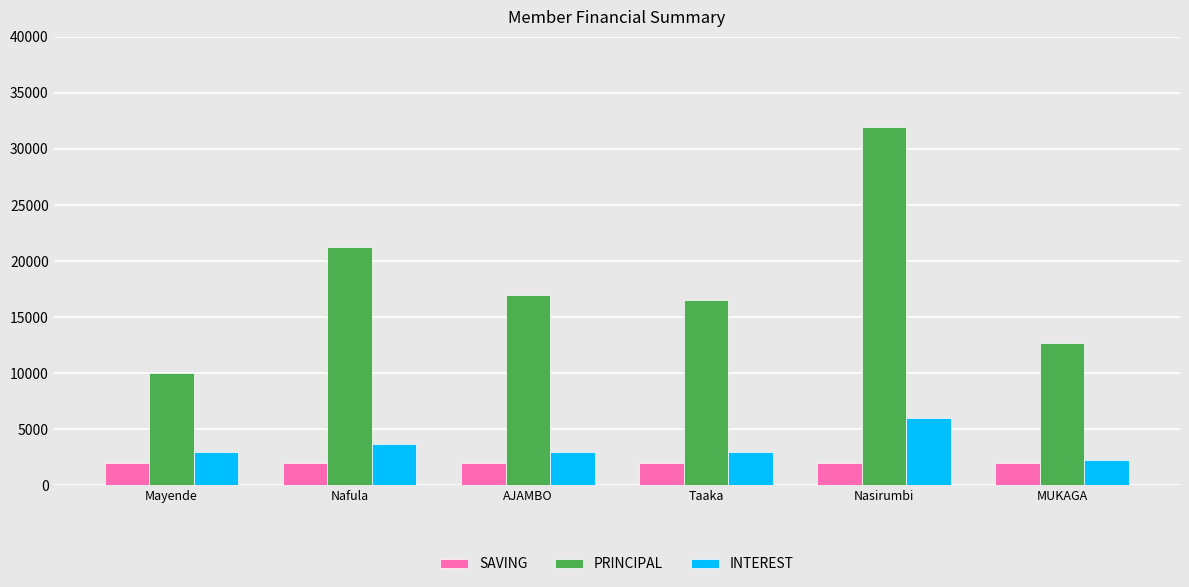

Reading left to right, what are all the values shown in this chart?

SAVING: 2000	2000	2000	2000	2000	2000
PRINCIPAL: 10000	21300	17000	16500	32000	12700
INTEREST: 3000	3700	3000	3000	6000	2300